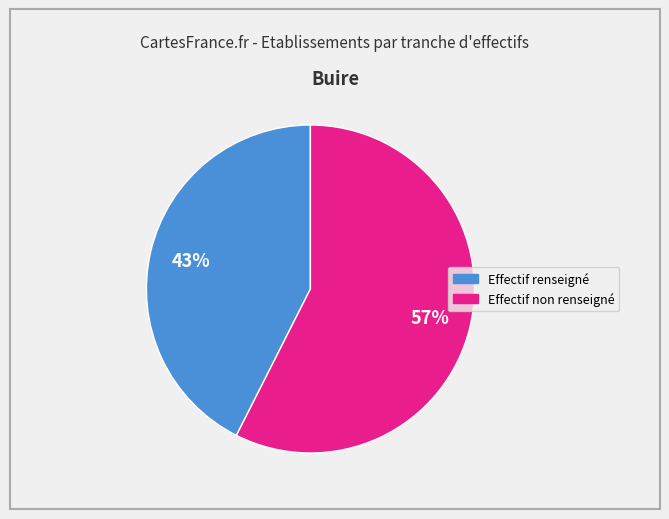

Is the sum of Effectif renseigné and Effectif non renseigné greater than half?

Yes